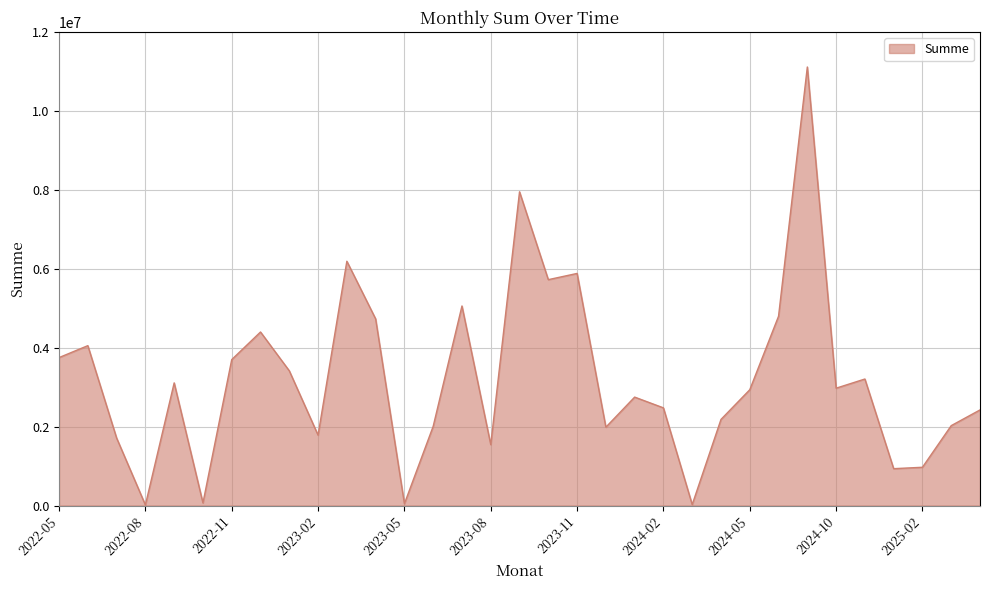

How many points are lower than both their immediate neighbors (excluding endpoints)?

10